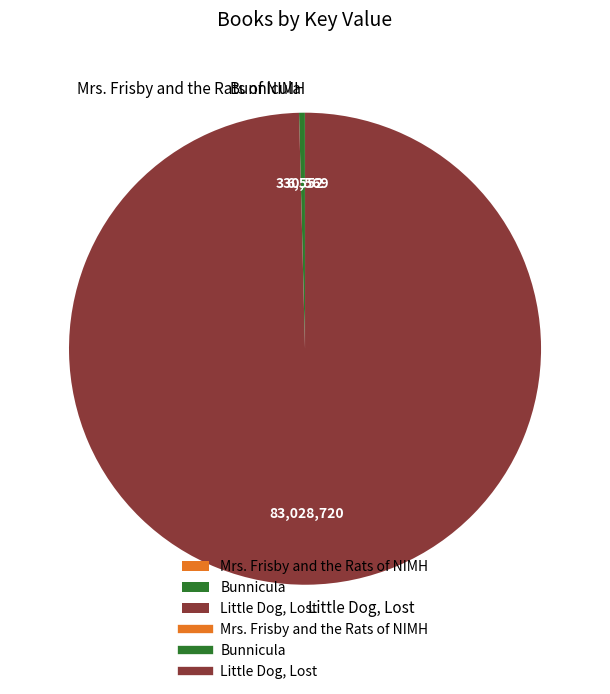

Is Little Dog, Lost the majority of the pie?

Yes